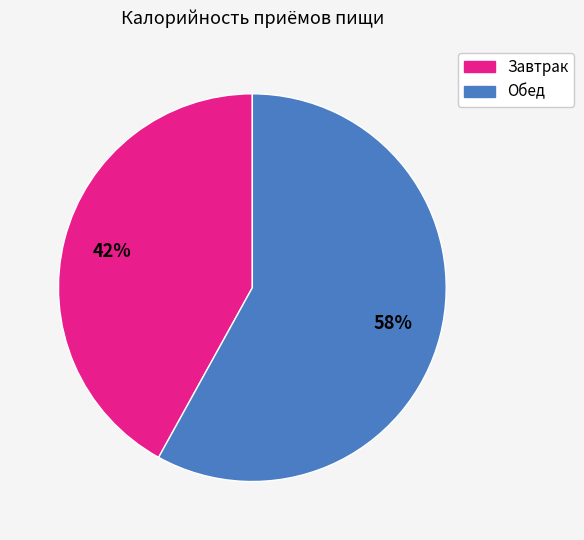

What is the smallest slice in the pie chart?

Завтрак